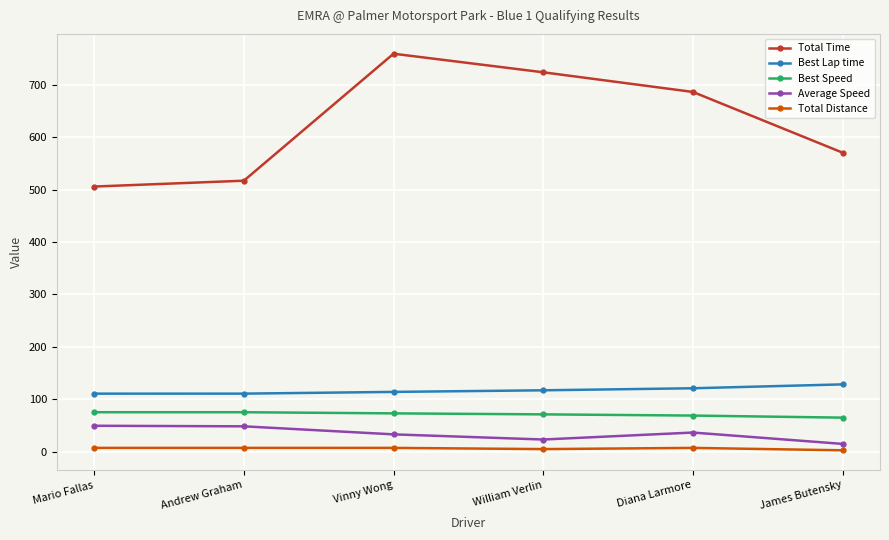

Does the chart have visible grid lines?

Yes